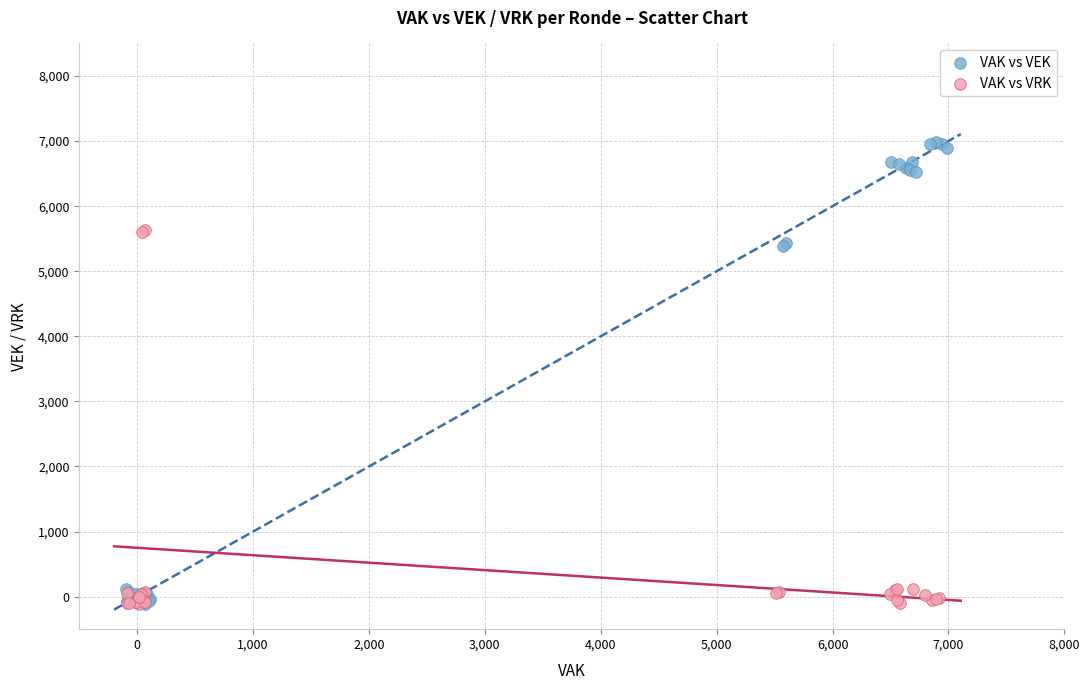

Which series reaches the maximum Y coordinate?

VAK vs VEK